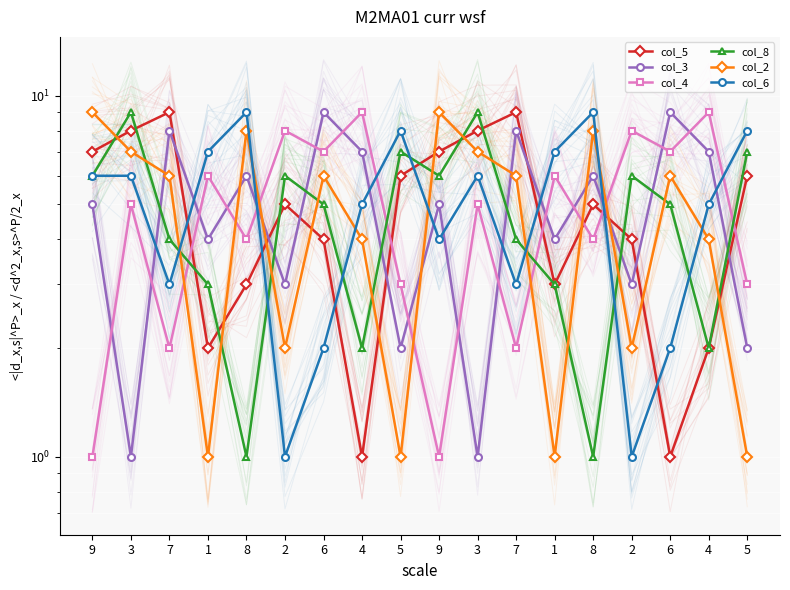

What is the difference between the maximum and minimum values in the col_2 series?

8